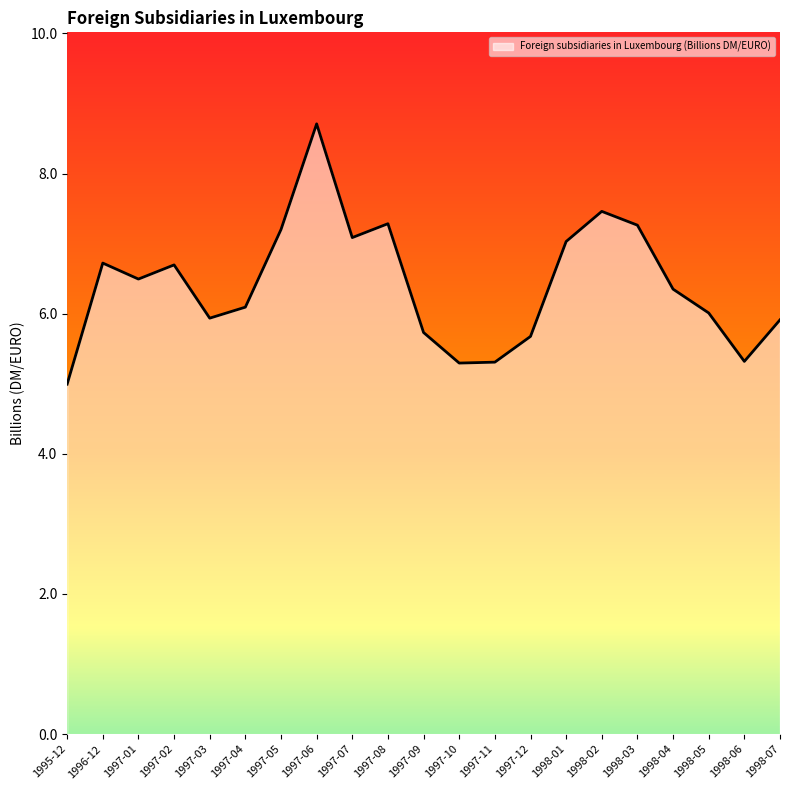

Where does the data first go above 6?

1996-12